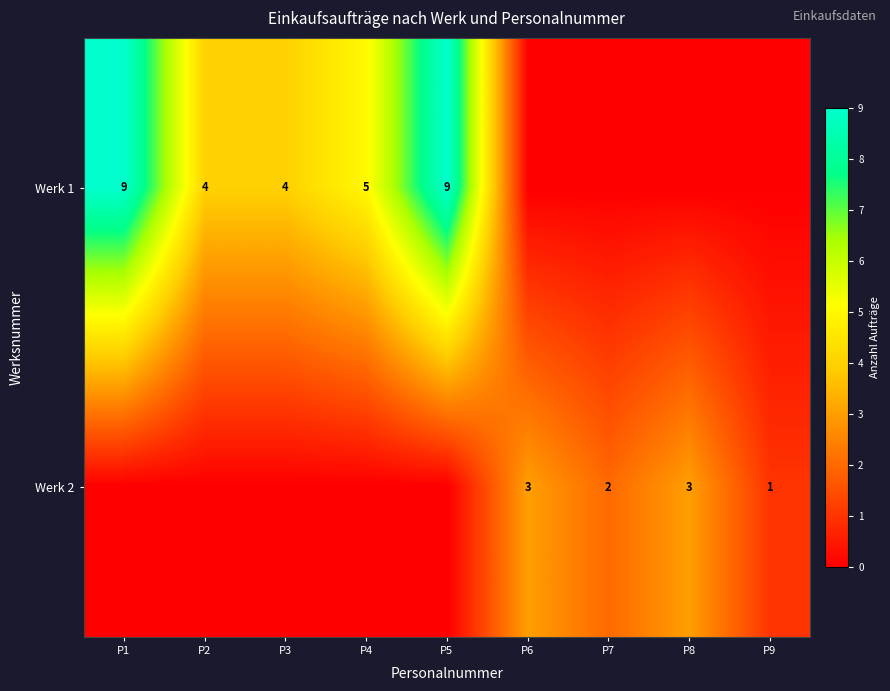

The value of Werk 2 at P7 is 2. True or false?

True